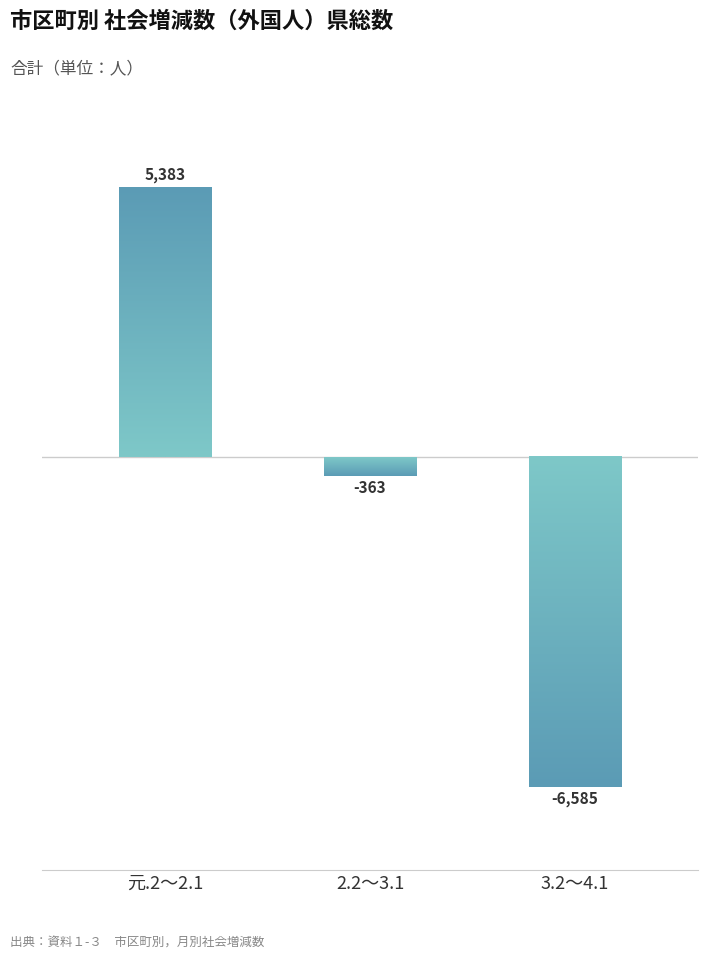

Are the bars grouped side by side (vs. stacked)?

No